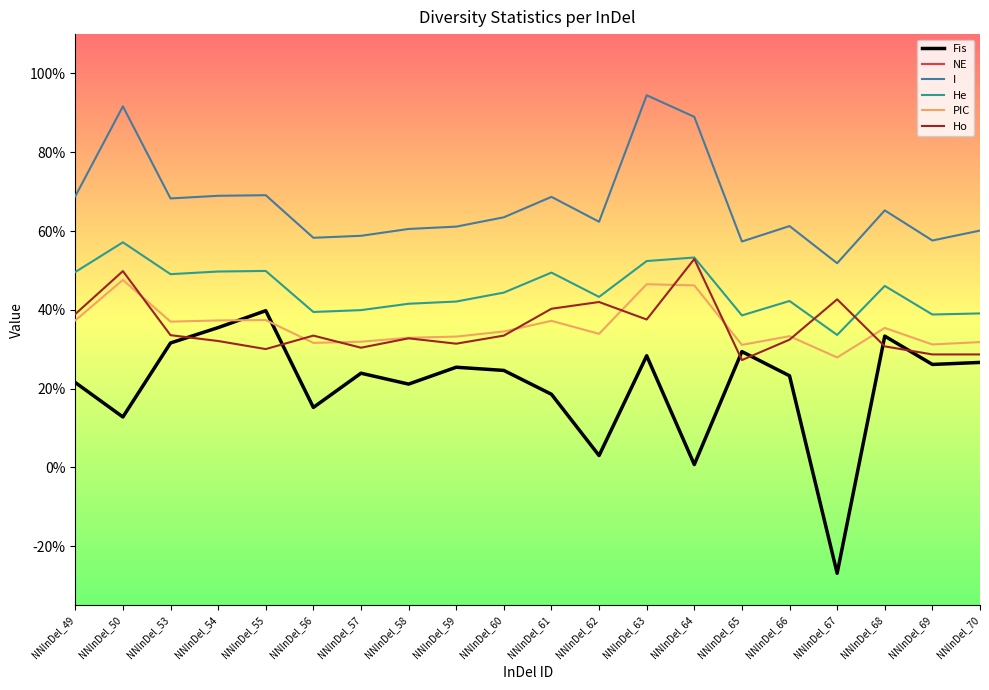

At NNInDel_65, list the series in order from smallest to largest.

Ho, Fis, PIC, He, I, NE